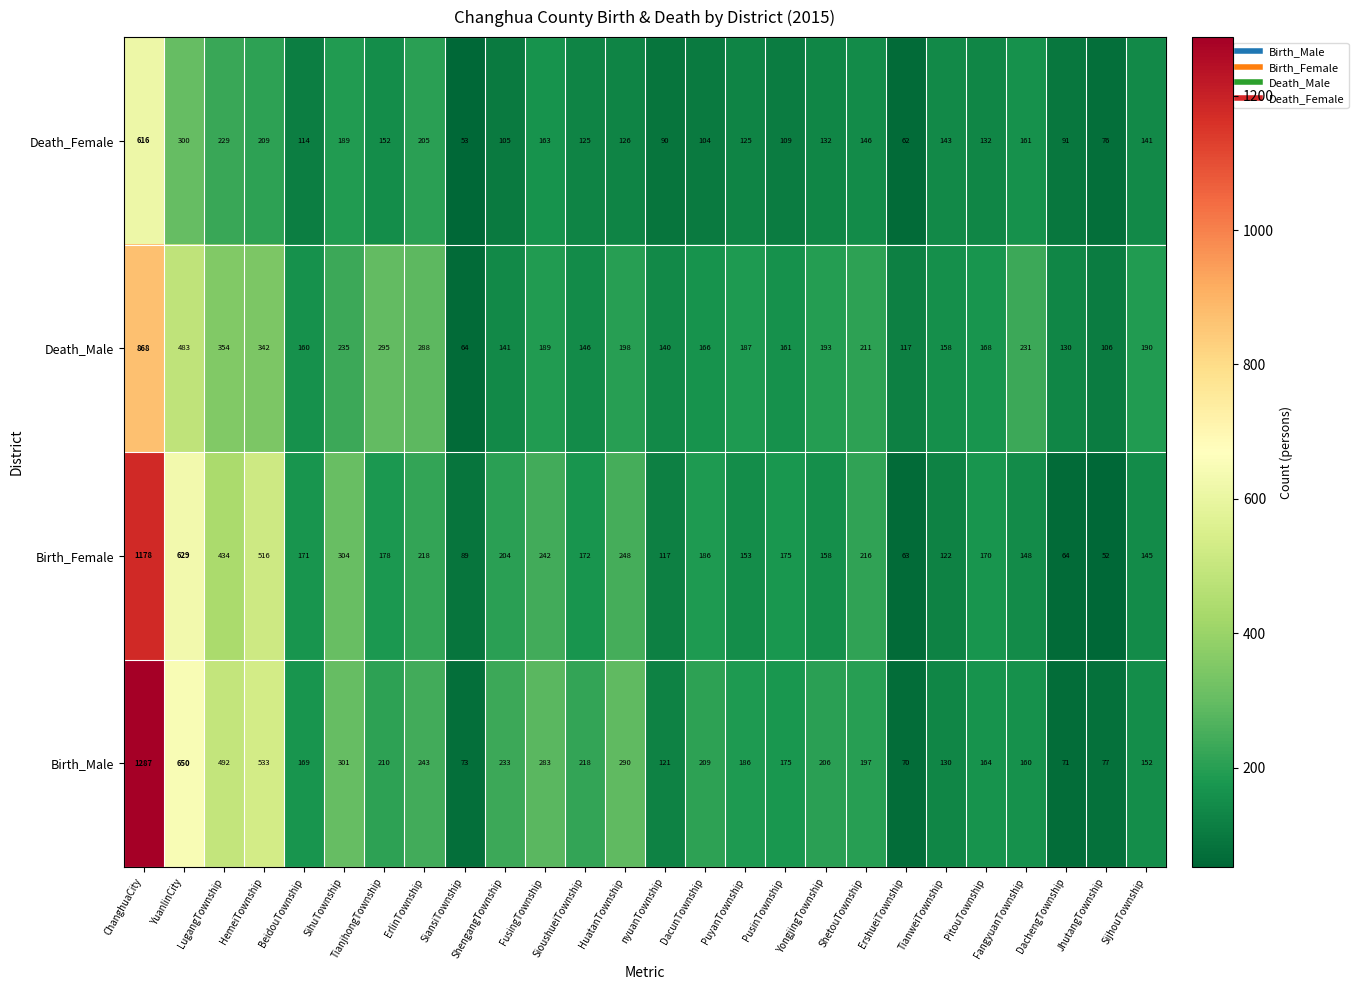

Rank the series at SijhouTownship from lowest to highest value.

Death_Female, Birth_Female, Birth_Male, Death_Male